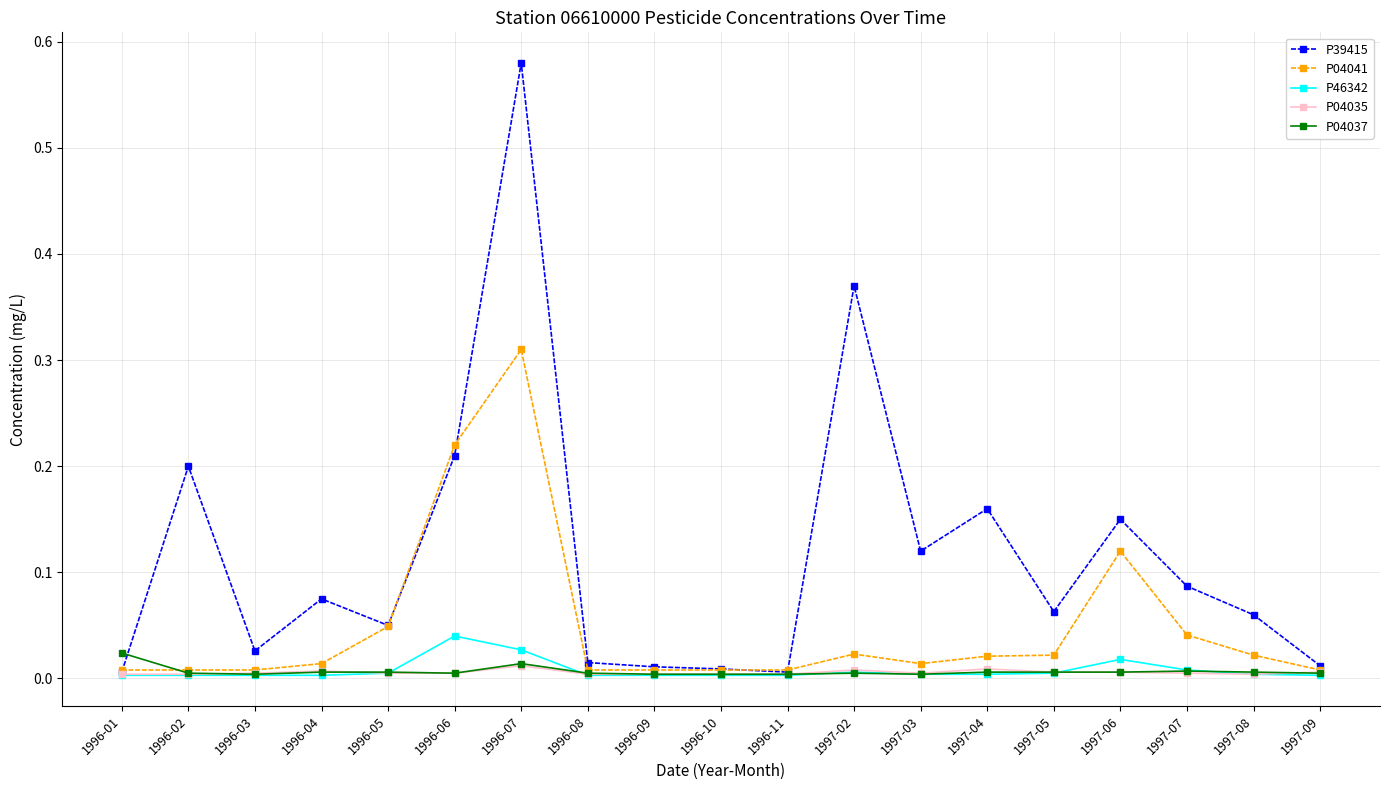

Which category has the highest value in the P46342 series?

1996-06